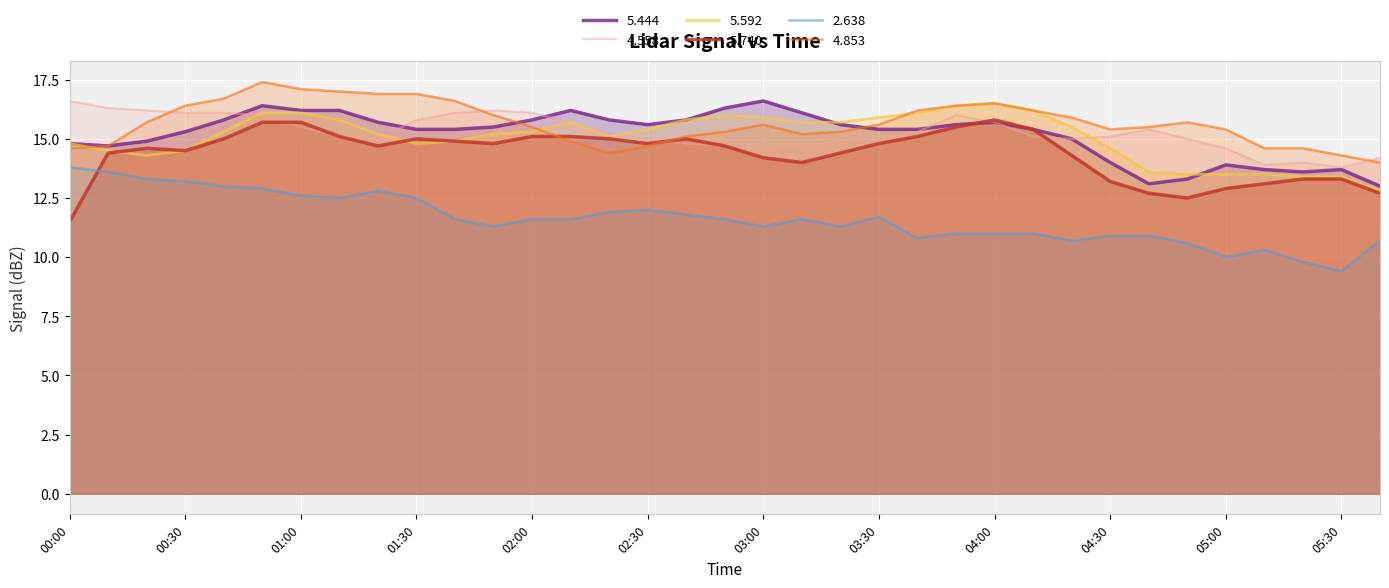

What is the label of the 12th point from the right?

2013/02/21 03:50